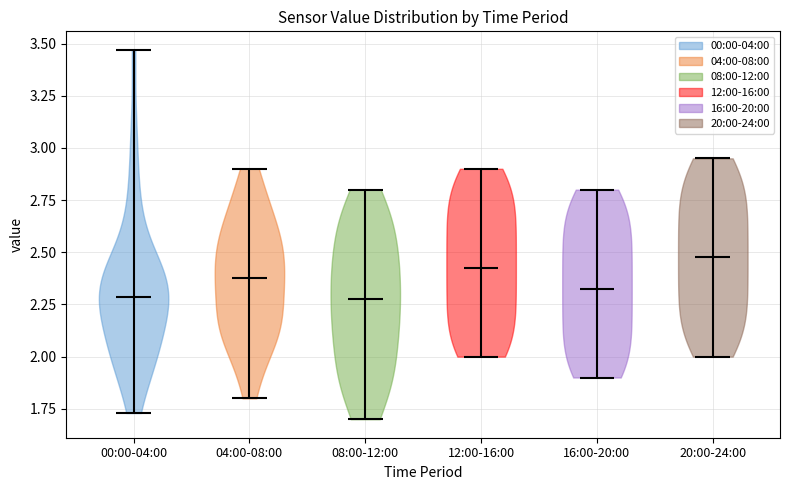

Which violin has the highest median line?

20:00-24:00